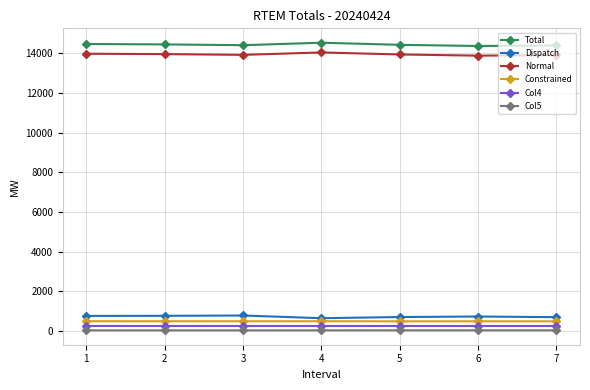

Is the value of Dispatch at 5 greater than the value of Normal at 5?

No